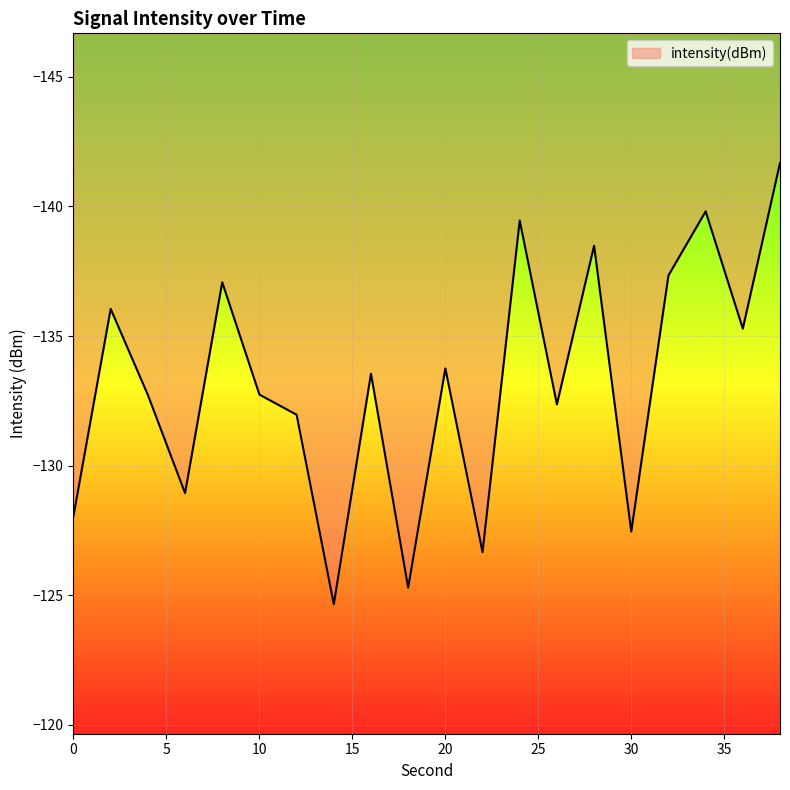

List the labels in order of value, smallest first.

38, 34, 24, 28, 32, 8, 2, 36, 20, 16, 10, 4, 26, 12, 6, 0, 30, 22, 18, 14